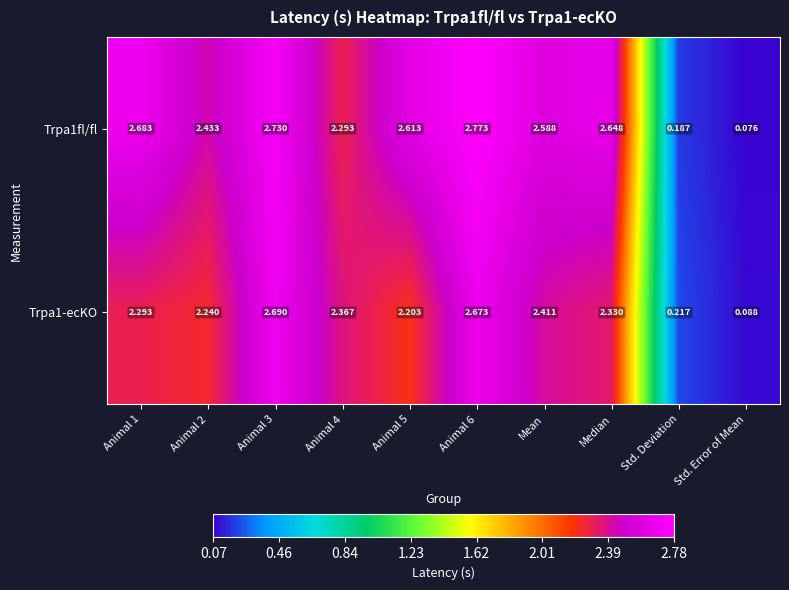

Between Animal 5 and Median, which series saw the biggest shift?

Trpa1-ecKO